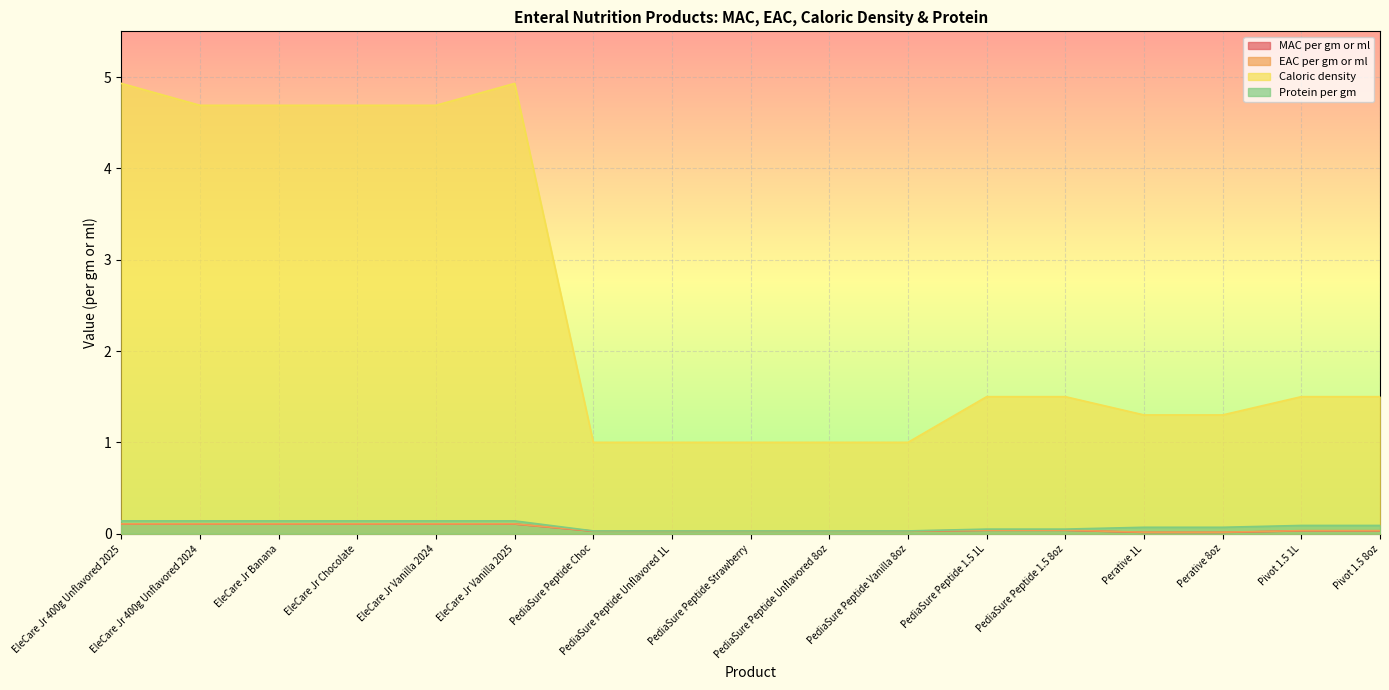

Which series has the largest range (max minus min)?

Caloric density